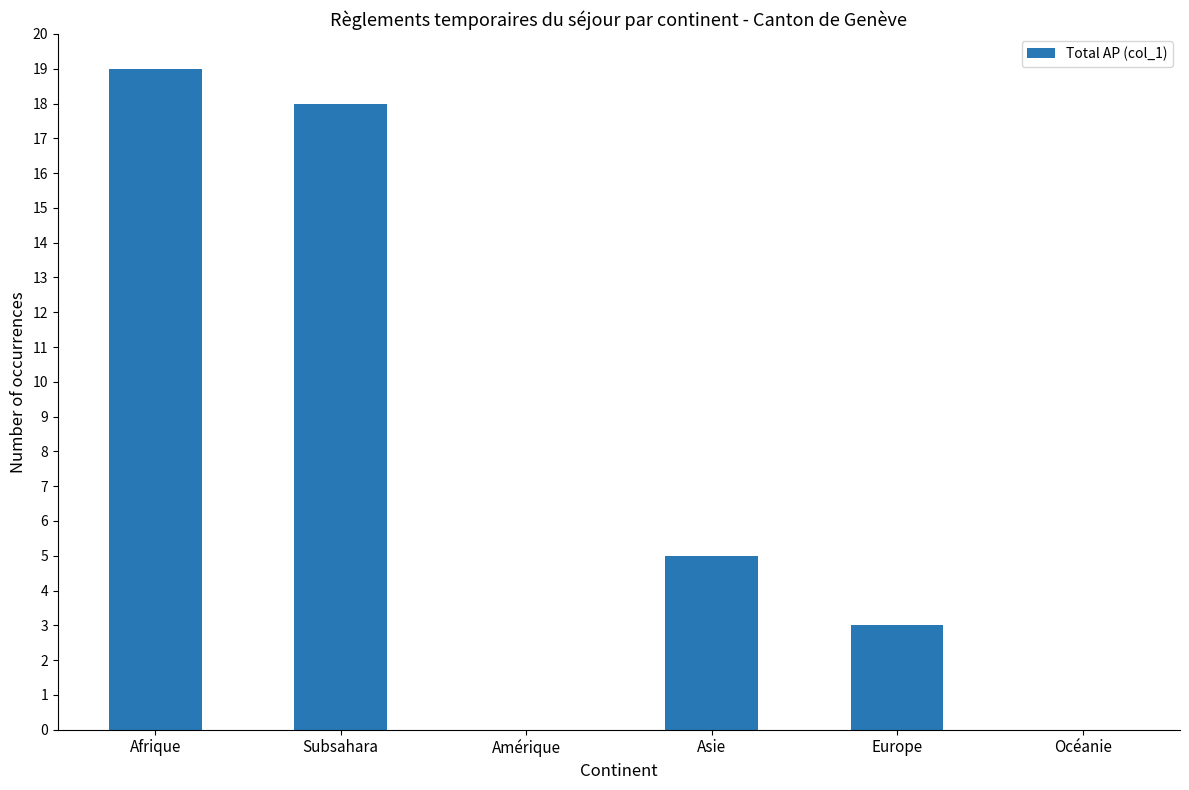

Where is the data nearest to the value 9?

Asie